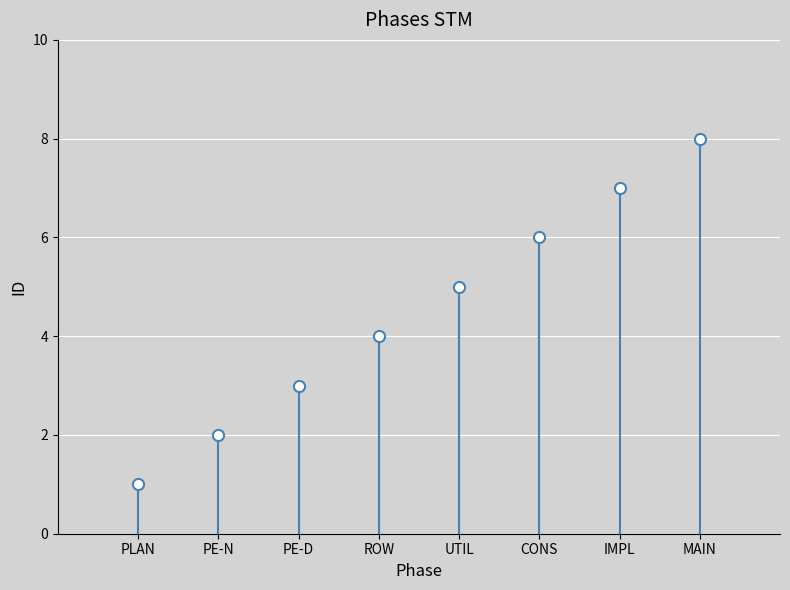

Approximately how many times larger is the value at PLAN compared to UTIL?

0.2